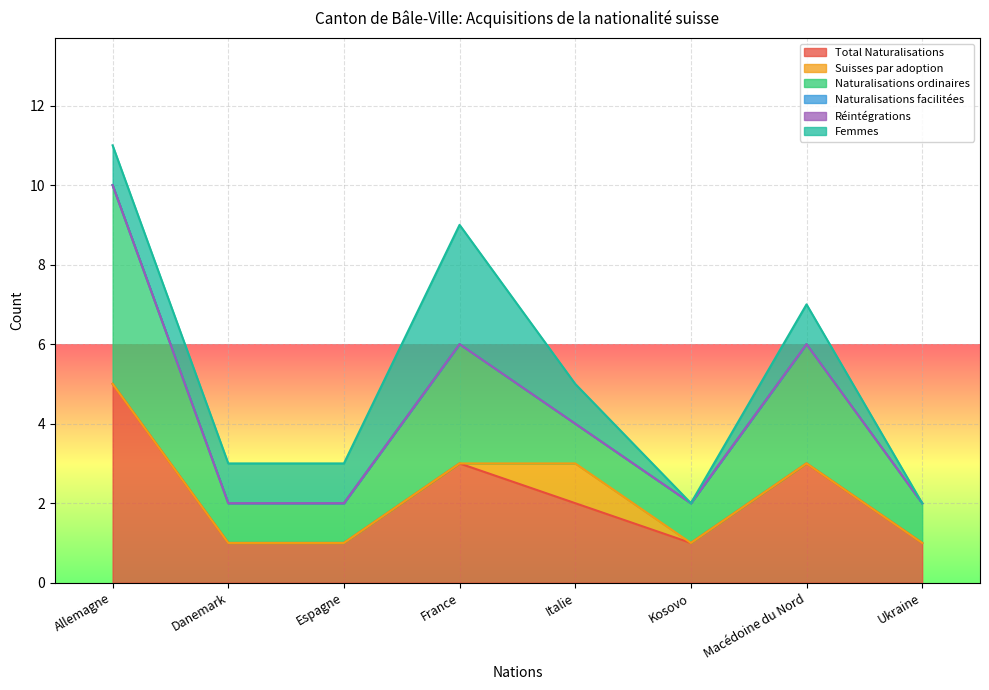

Which category has the highest value in the Total Naturalisations series?

Allemagne